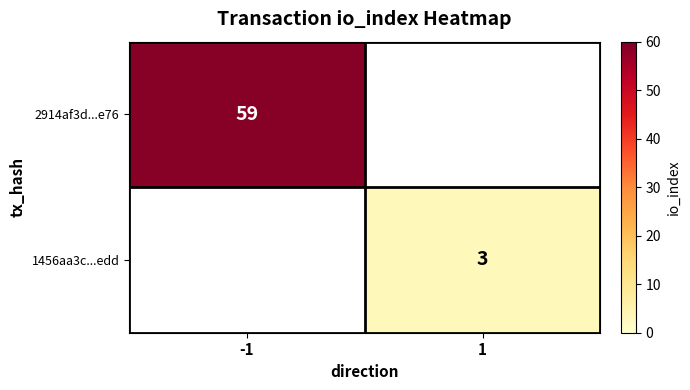

True or false: 2914af3d...e76 has a value of 26 at -1.

False